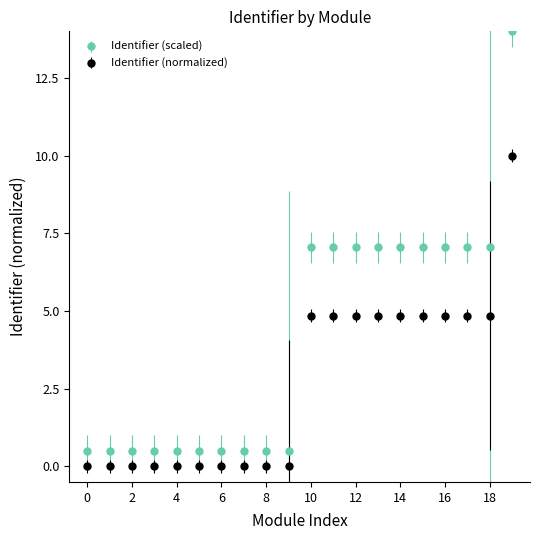

What is the difference between the second highest and second lowest values in the Identifier (scaled) series?

6.5